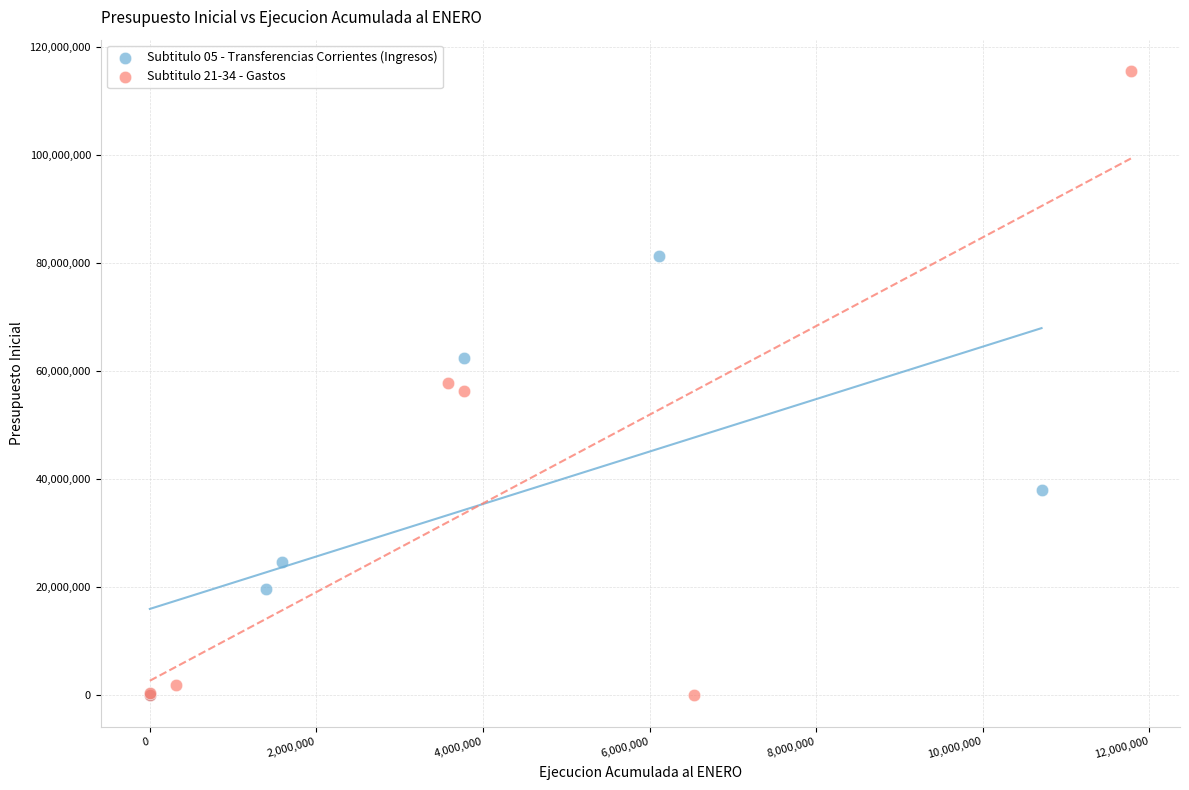

Which series has the widest spread of Y values?

Subtitulo 21-34 - Gastos